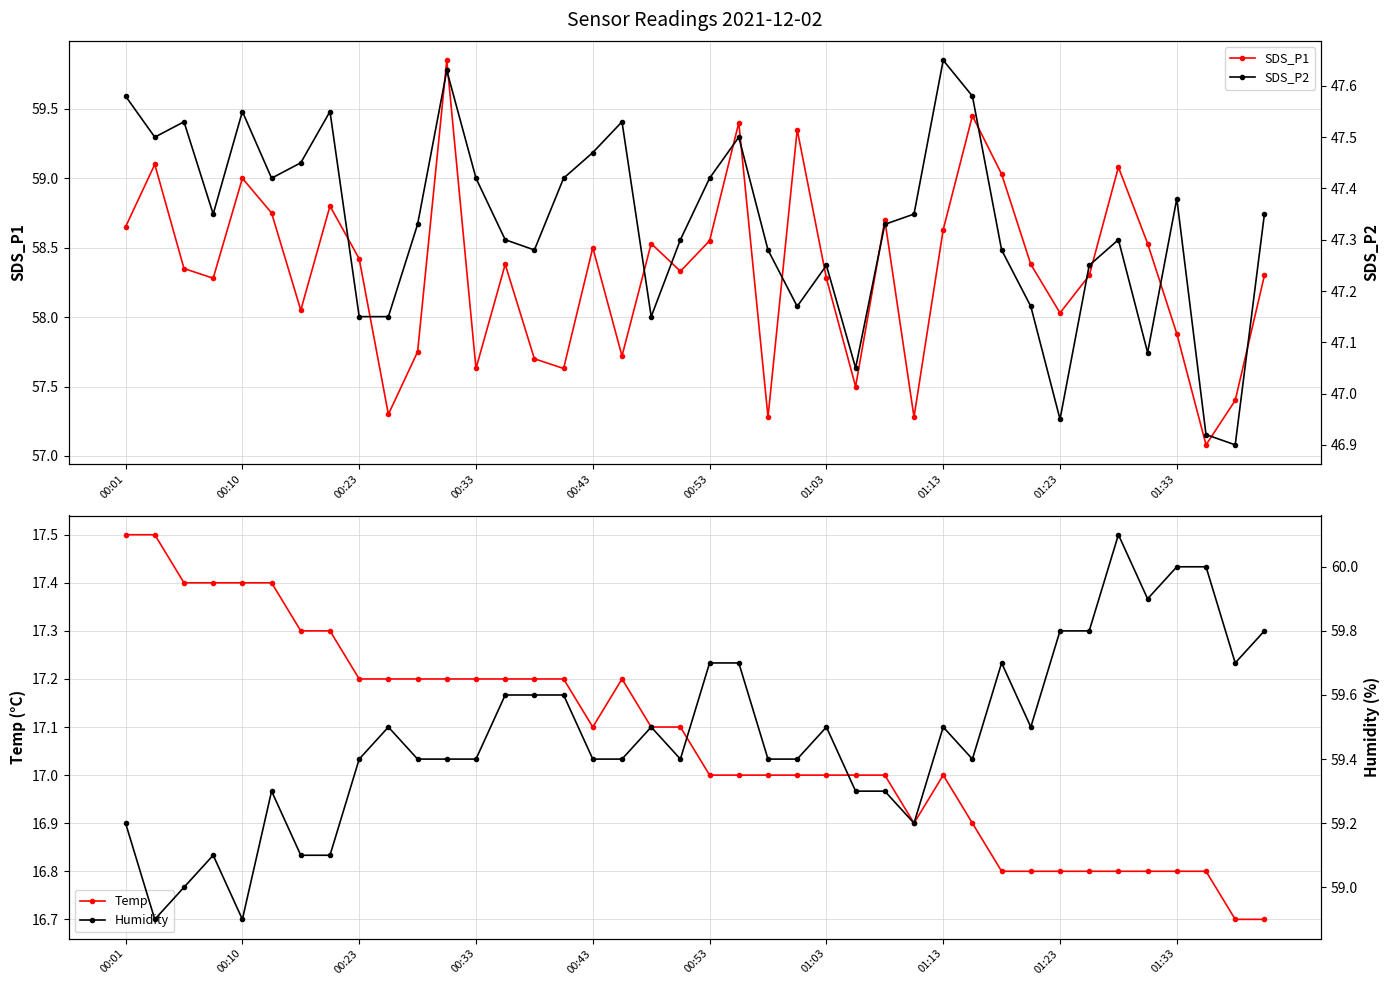

What is the greatest value displayed?

60.1